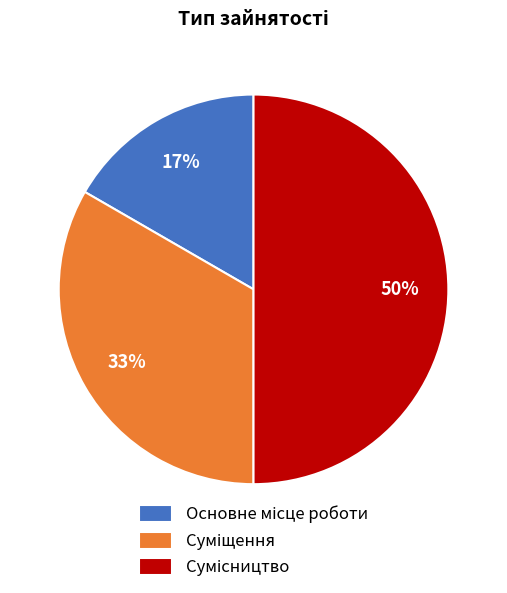

How many slices are in this pie chart?

3